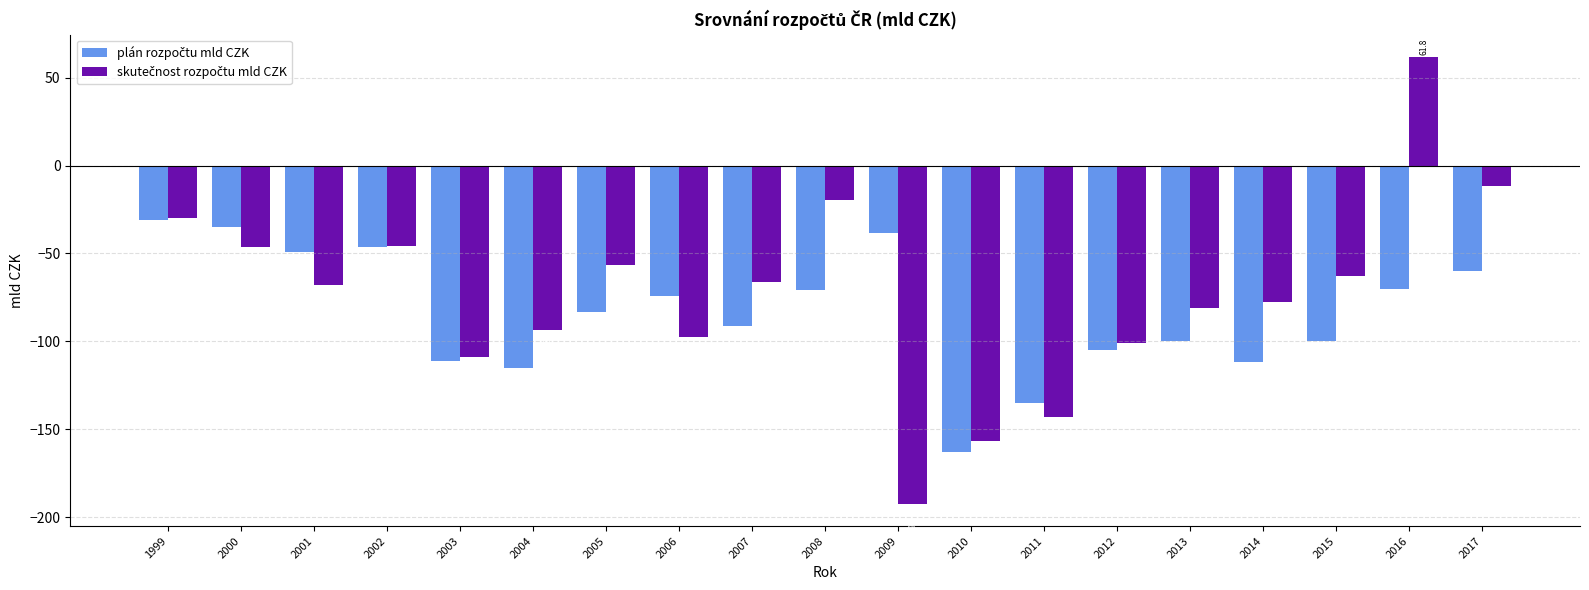

What is the maximum value shown in the chart?

61.8